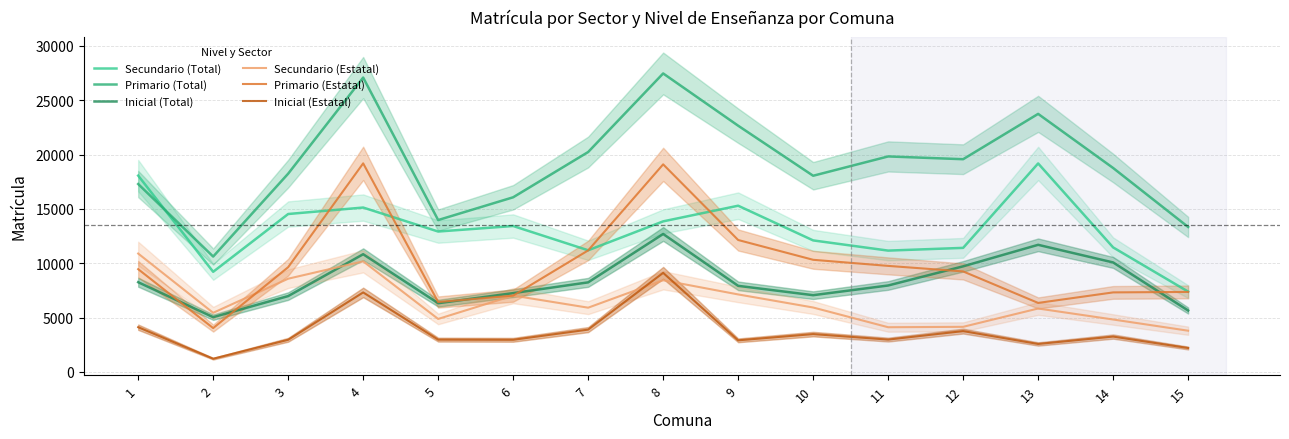

What is the approximate value of Secundario (Total) at 5, to the nearest 10?

12920